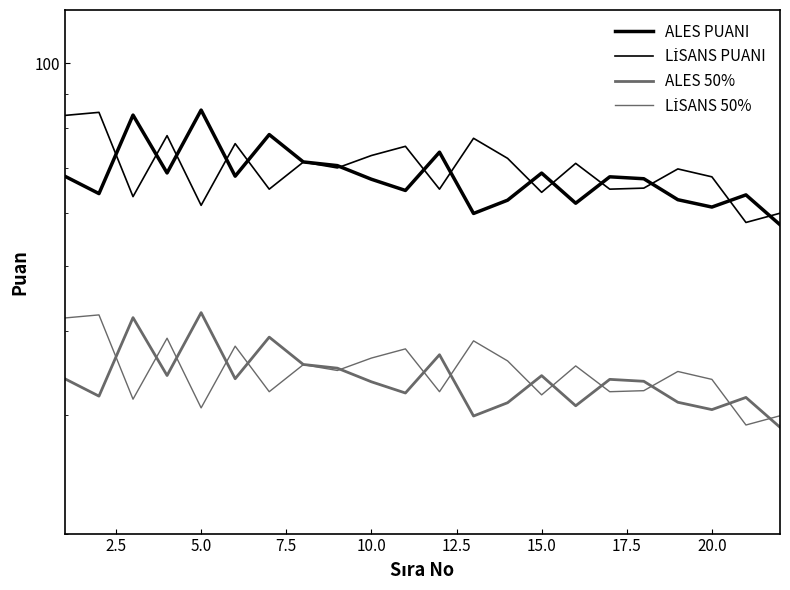

Reading right to left, what are all the values shown in this chart?

ALES PUANI: 57.5	63.7	61.1	62.7	67.4	67.8	61.9	68.7	62.6	59.8	73.8	64.7	67.2	70.5	71.4	78.3	68.0	85.2	68.7	83.8	64.0	67.9
LİSANS PUANI: 59.9	58.0	67.8	69.7	65.2	65.0	71.0	64.3	72.2	77.4	65.0	75.3	72.9	69.9	71.3	65.0	76.0	61.5	78.1	63.4	84.5	83.7
ALES 50%: 28.8	31.9	30.6	31.3	33.7	33.9	31.0	34.3	31.3	29.9	36.9	32.4	33.6	35.2	35.7	39.2	34.0	42.6	34.4	41.9	32.0	34.0
LİSANS 50%: 29.9	29.0	33.9	34.8	32.6	32.5	35.5	32.1	36.1	38.7	32.5	37.6	36.5	35.0	35.6	32.5	38.0	30.8	39.0	31.7	42.3	41.8